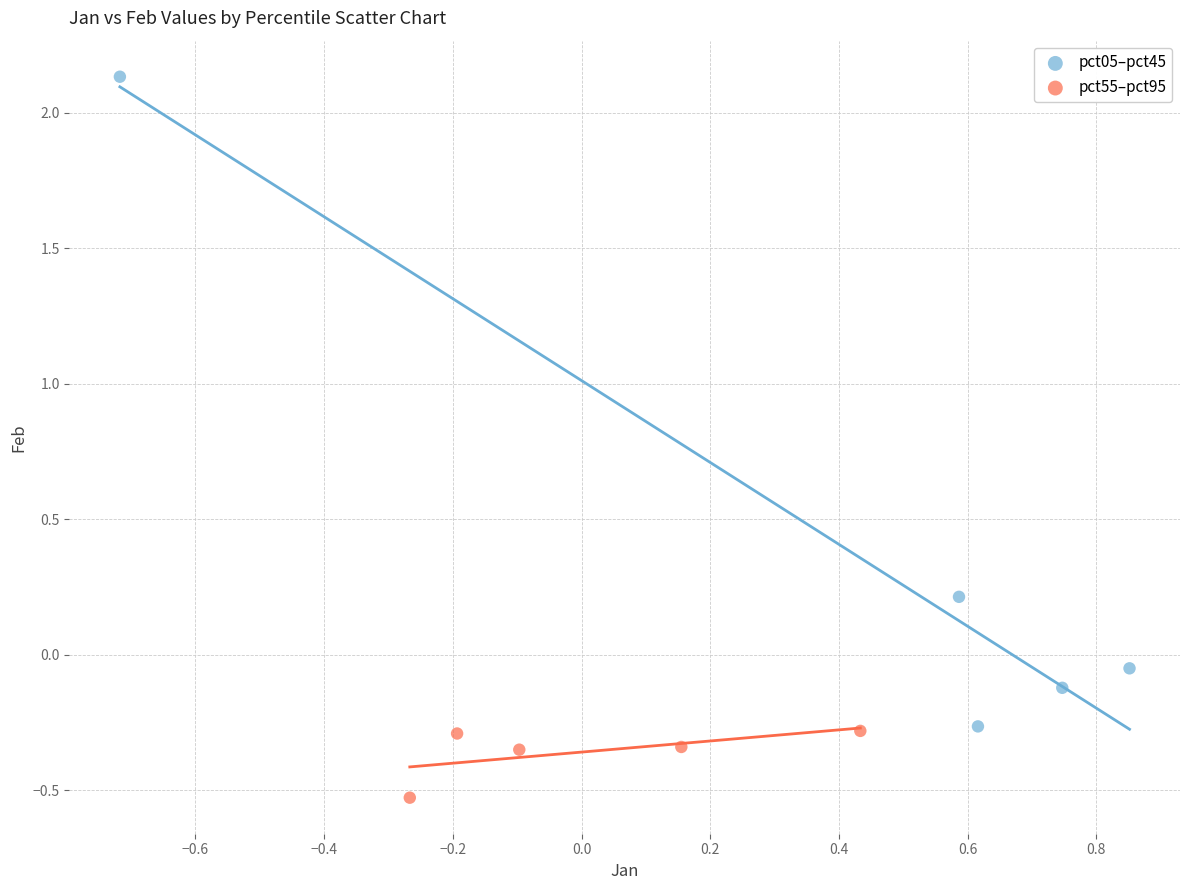

What are all the series names shown in the legend?

pct05–pct45, pct55–pct95